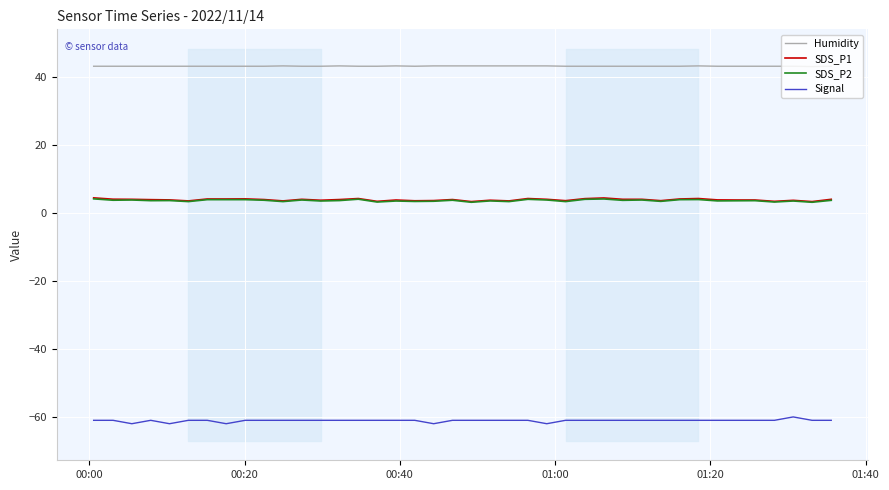

What is the minimum value for SDS_P2?

3.2